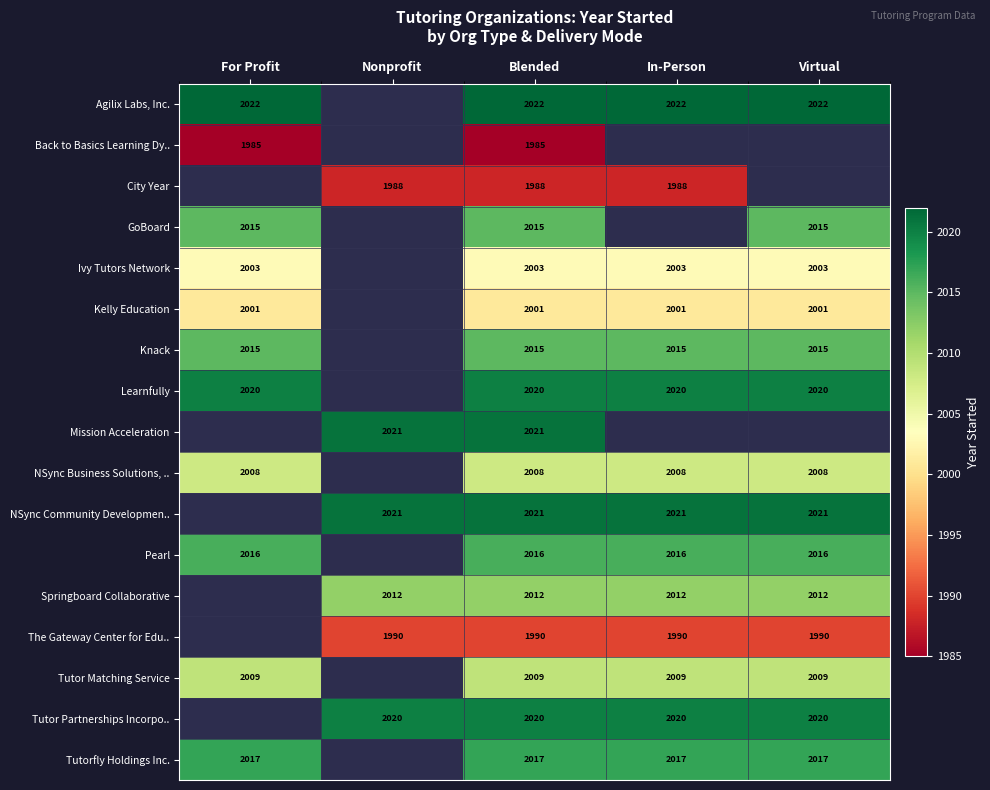

What is the total value across all series at Blended?

34163